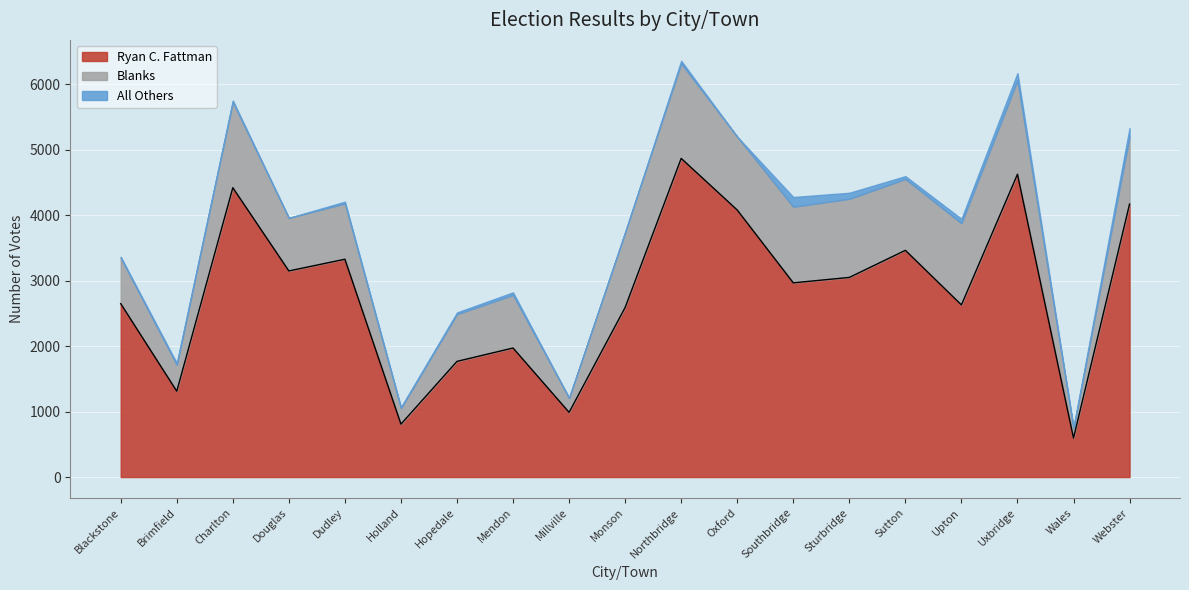

What is the label of the 17th point from the left?

Uxbridge